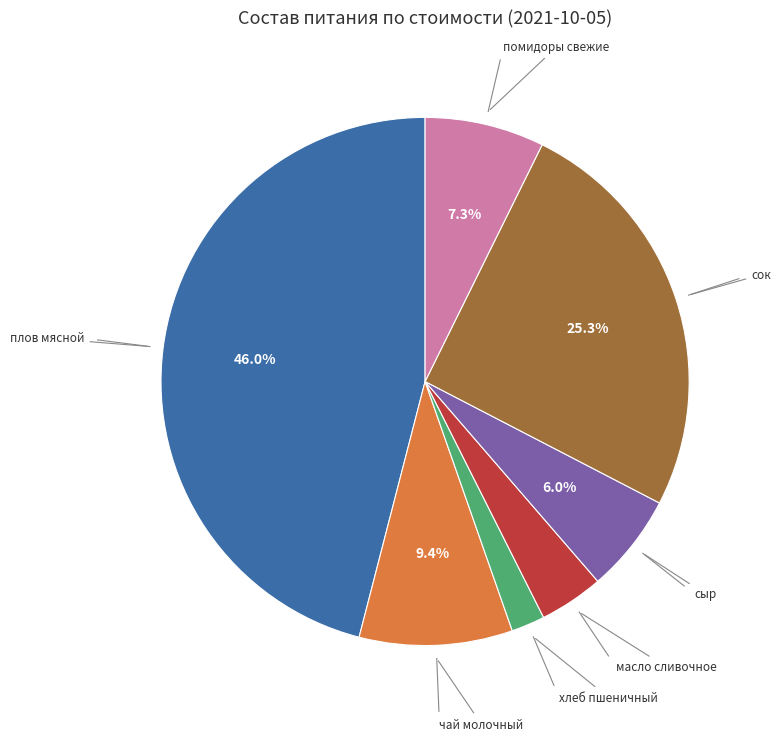

Is there a majority slice in this chart?

No